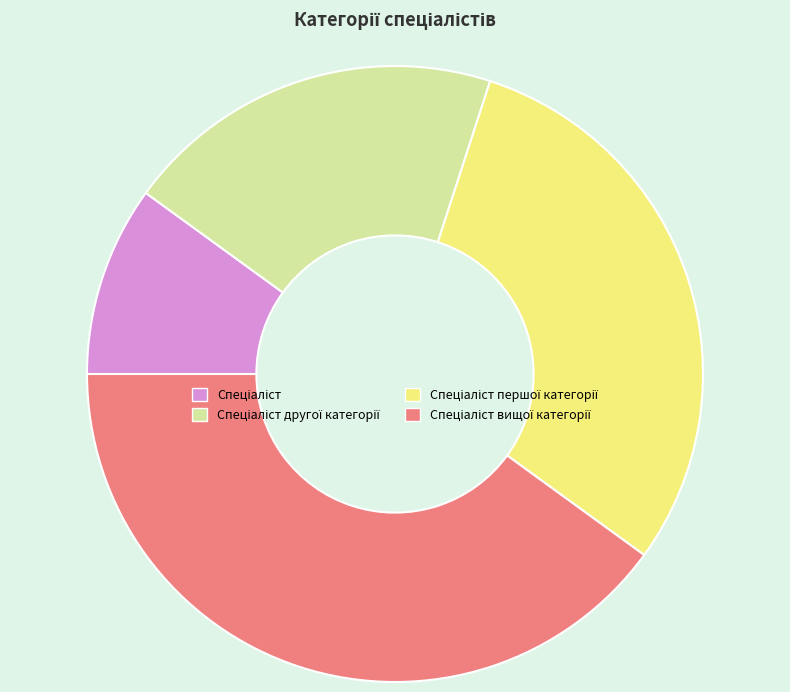

Is there a majority slice in this chart?

No